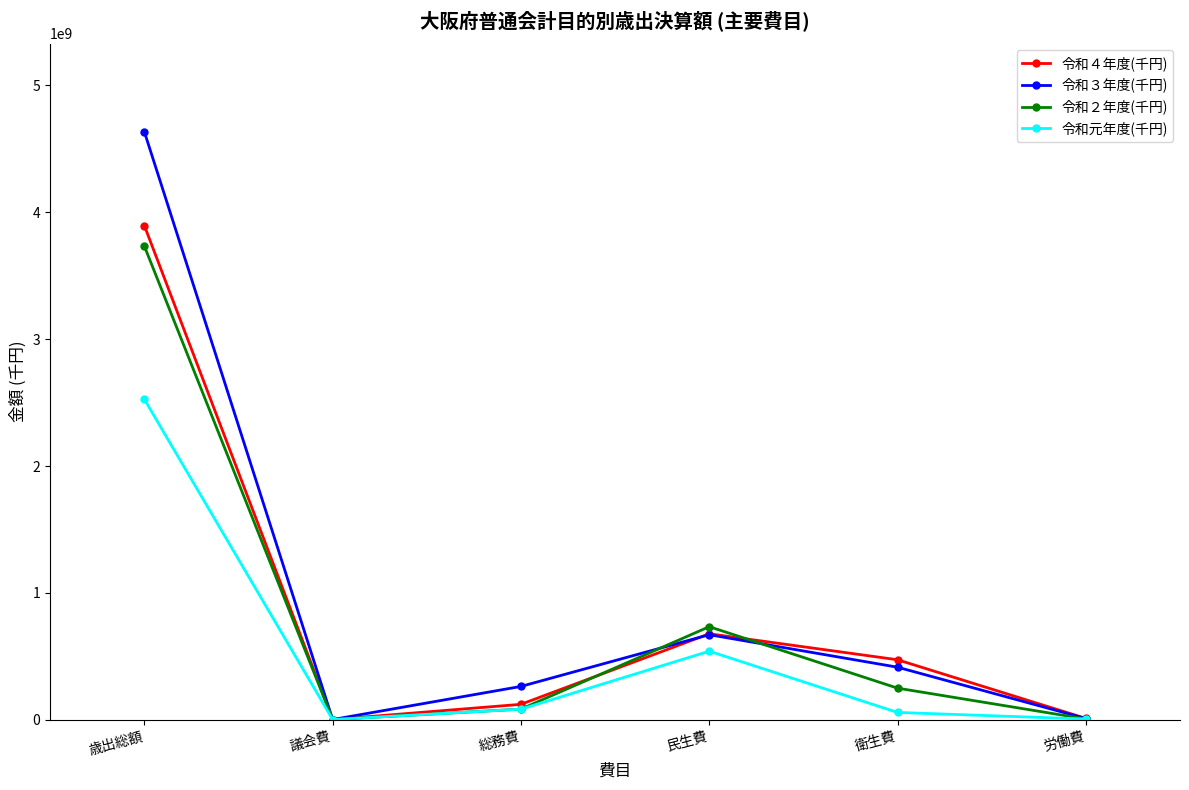

What is the label of the 5th point from the right?

議会費